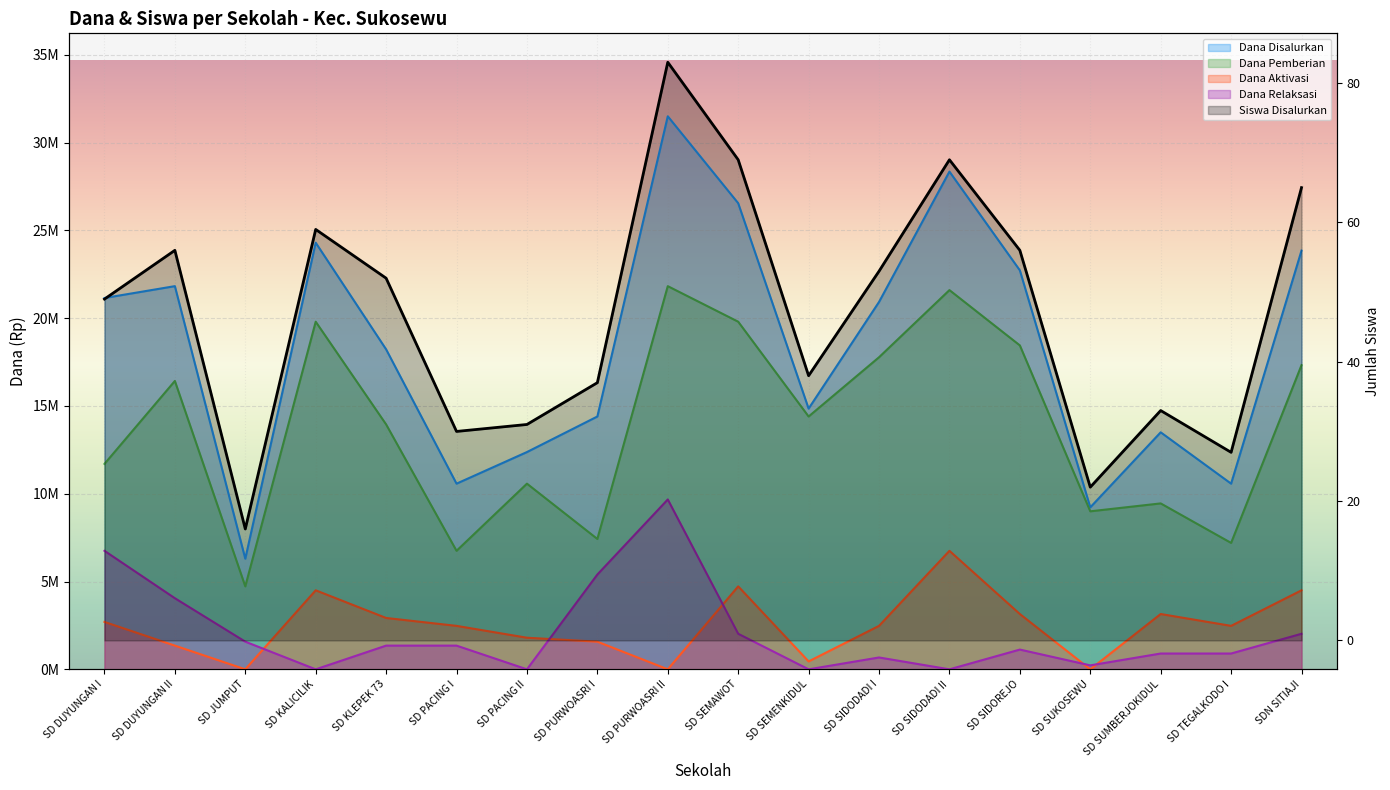

What is the sum of the Dana Disalurkan values at SD SEMENKIDUL and SD SIDODADI I?

35775000